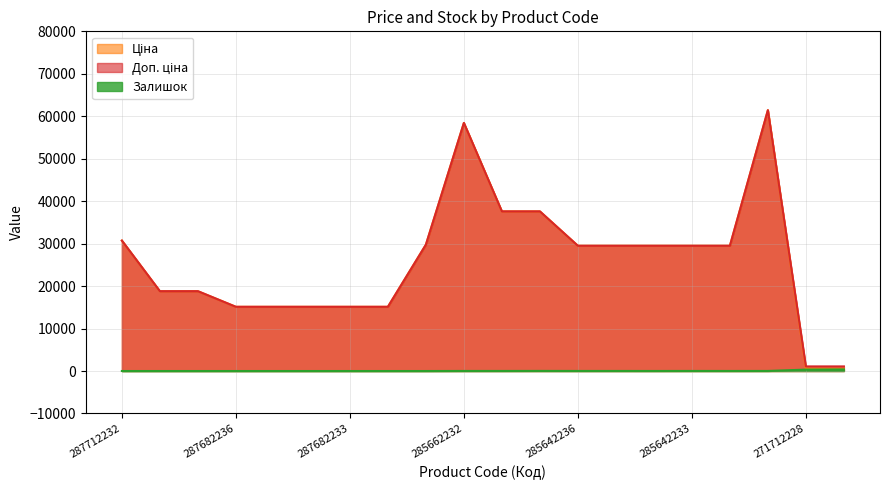

In Доп. ціна, how many points are higher than both neighbors (excluding endpoints)?

2